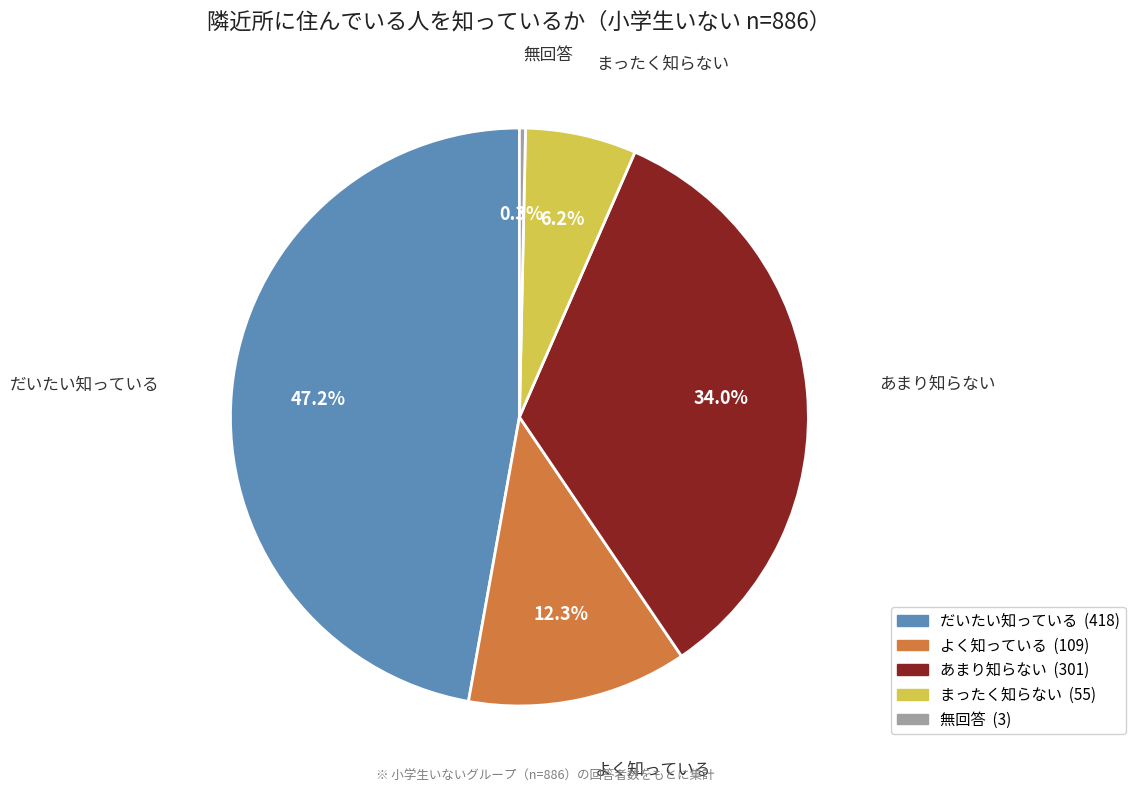

Which has a higher value, あまり知らない or まったく知らない?

あまり知らない